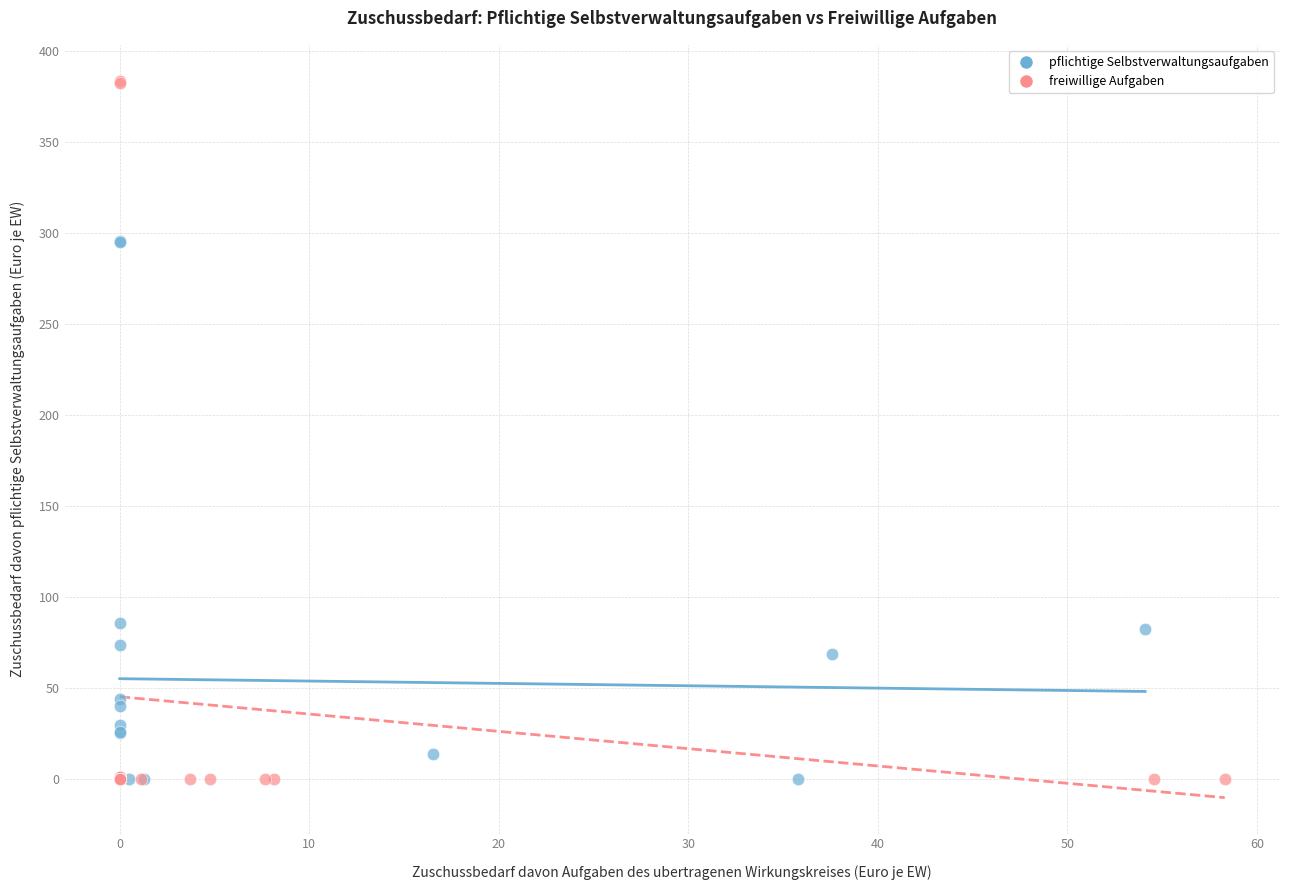

Which series has the widest spread of Y values?

freiwillige Aufgaben